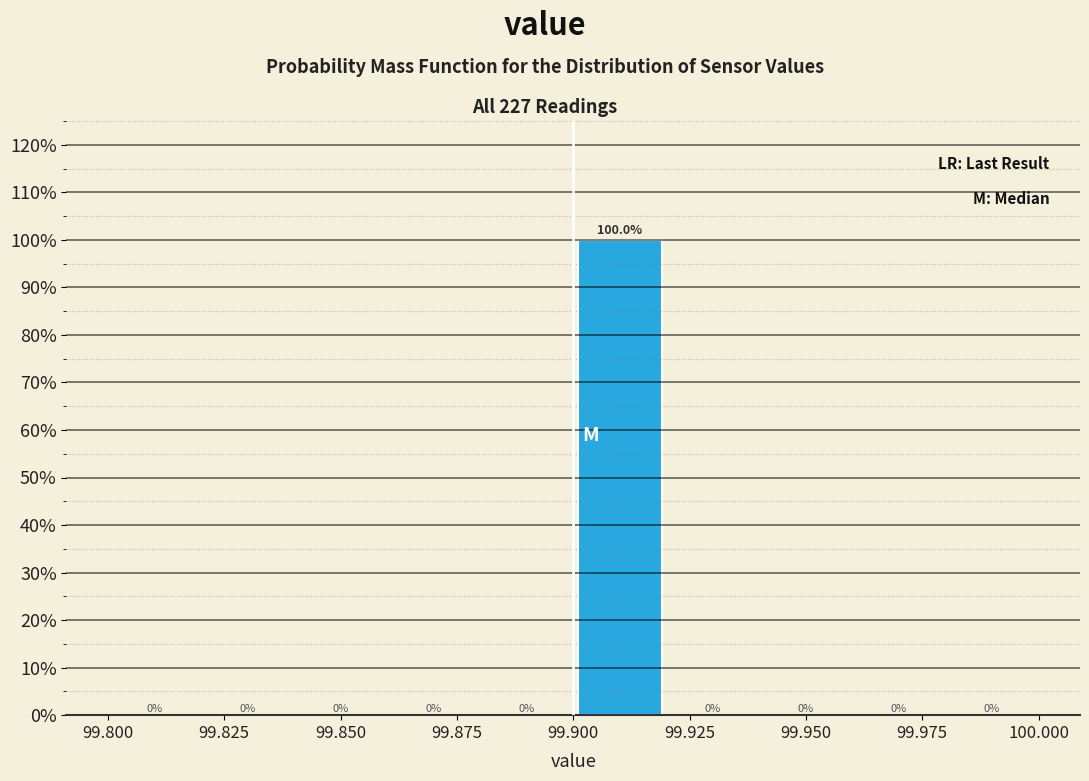

Reading left to right, list every bar in this chart as the range it spans on the x-axis followed by its height.

99.80 to 99.82: 0.0
99.82 to 99.84: 0.0
99.84 to 99.86: 0.0
99.86 to 99.88: 0.0
99.88 to 99.90: 0.0
99.90 to 99.92: 100.0
99.92 to 99.94: 0.0
99.94 to 99.96: 0.0
99.96 to 99.98: 0.0
99.98 to 100.00: 0.0